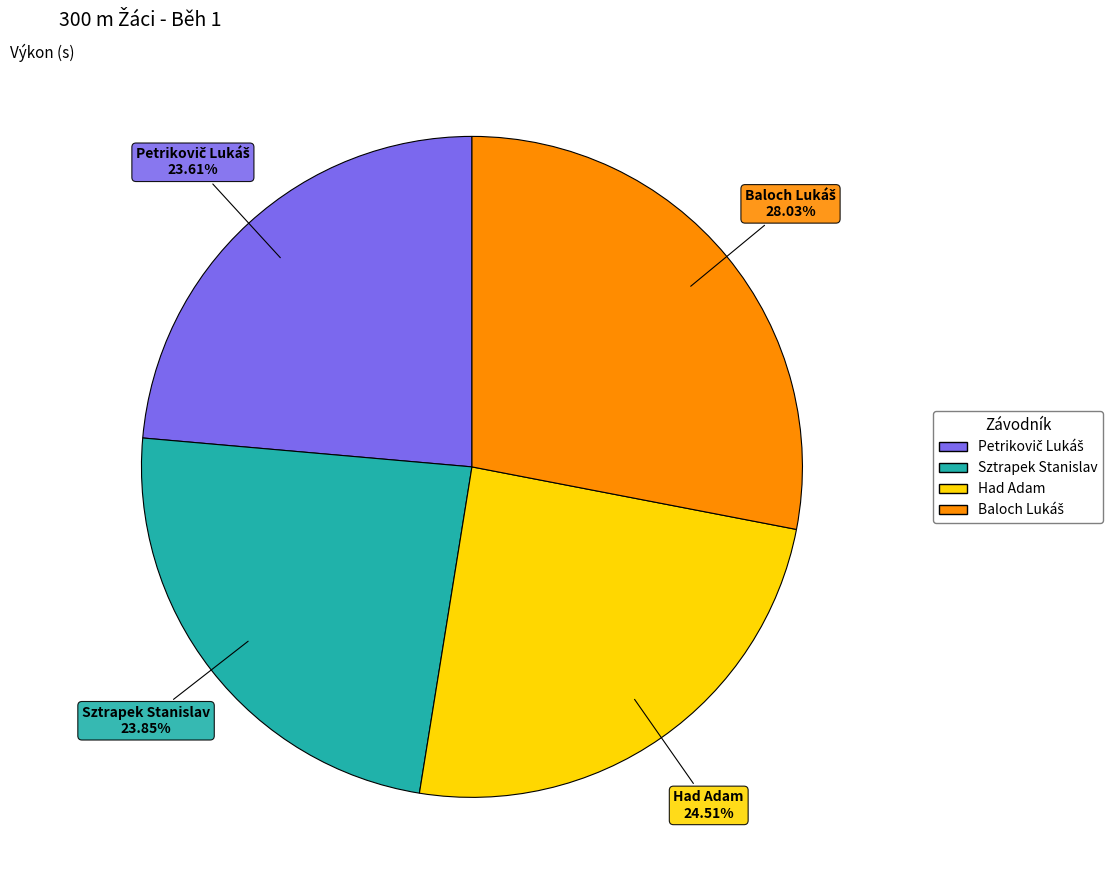

To the nearest percent, what is the difference between the largest and smallest slice percentages?

4%